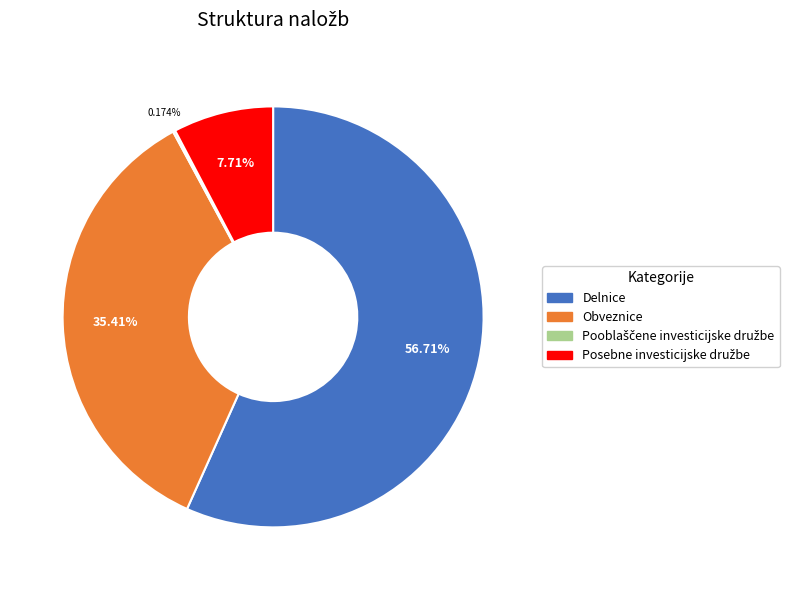

Which slice is the largest?

Delnice